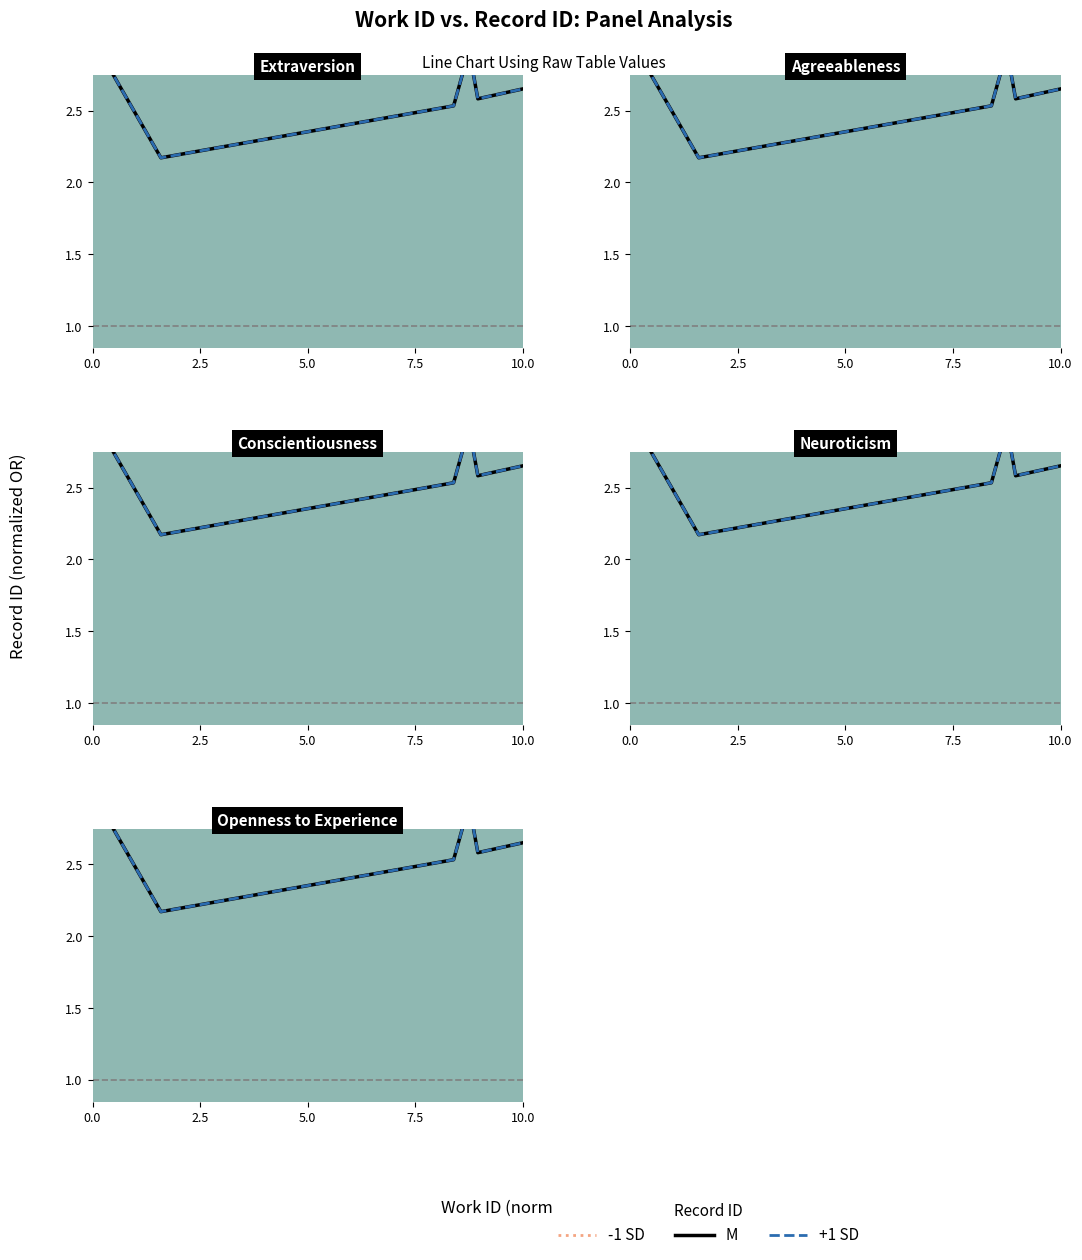

What is the difference between the second highest and minimum values in the M series?

0.7